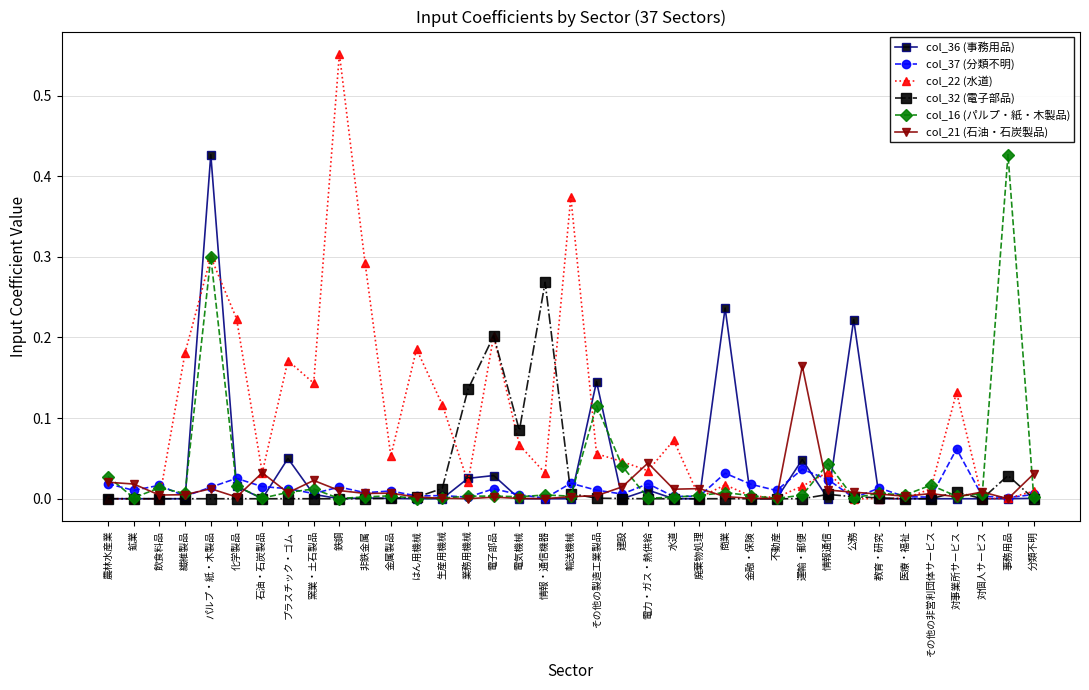

Is this an area chart (filled region under the line)?

No